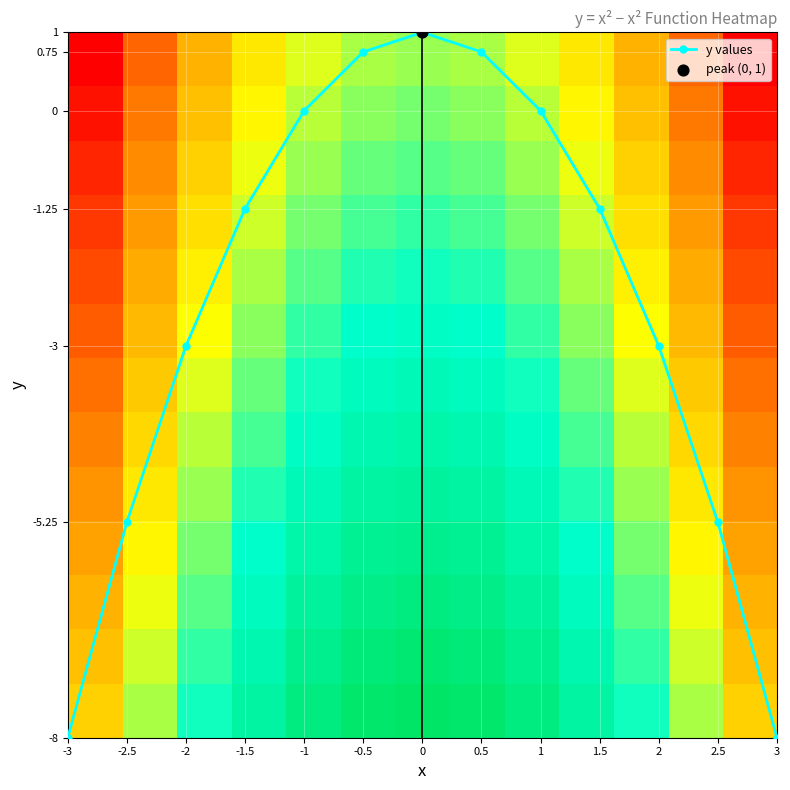

What is the lowest value of the y values series?

-8.0